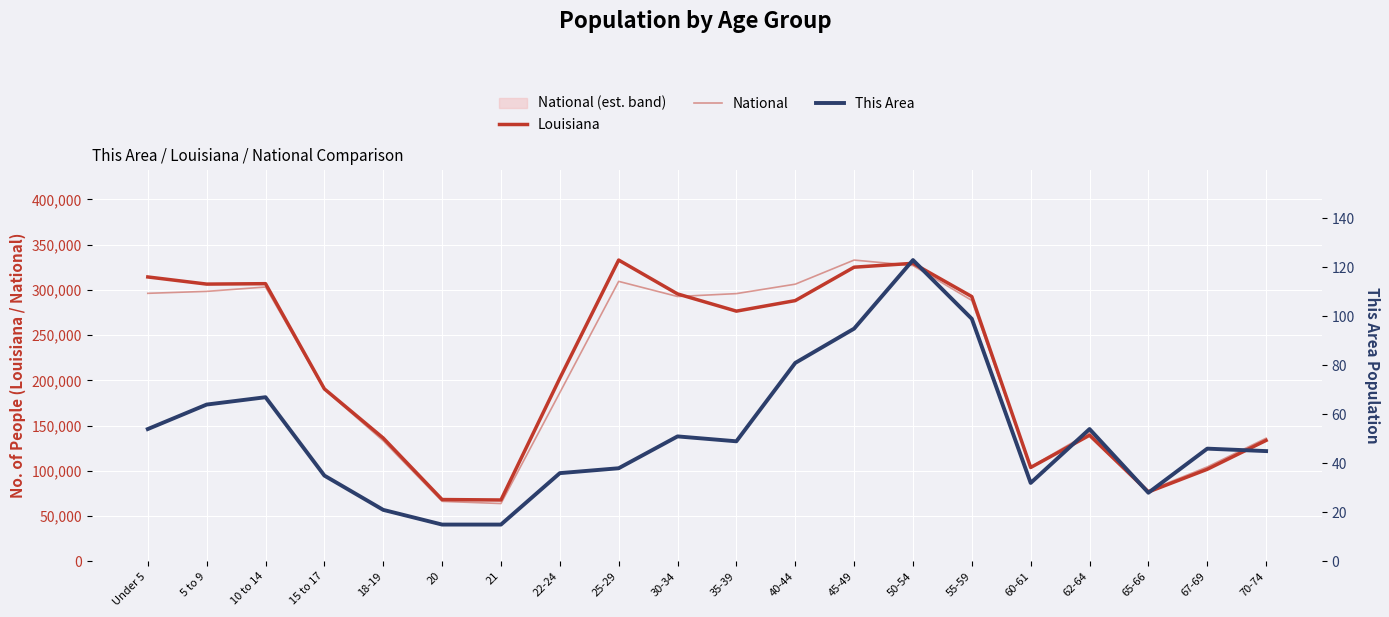

The value of Louisiana at 15 to 17 is 190557.0. True or false?

True